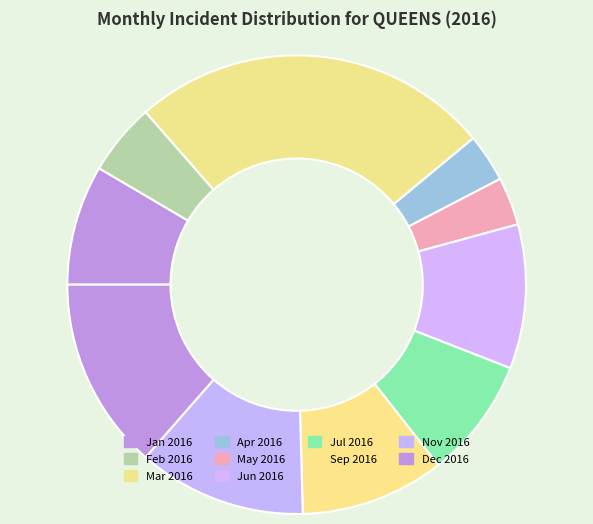

Rank the categories by value from highest to lowest.

2016-03, 2016-12, 2016-11, 2016-06, 2016-09, 2016-01, 2016-07, 2016-02, 2016-04, 2016-05, 2016-08, 2016-10